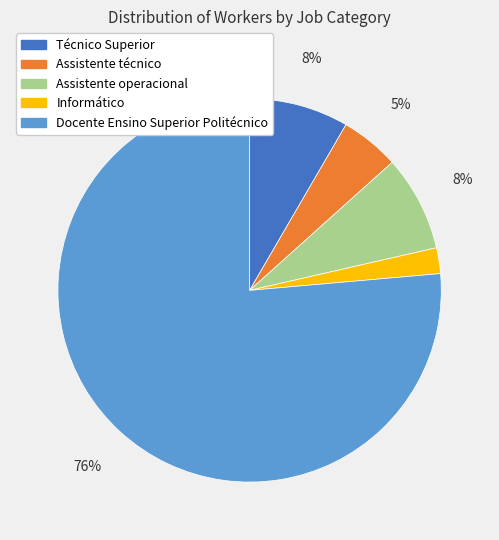

To the nearest percent, what portion does Informático represent?

2%